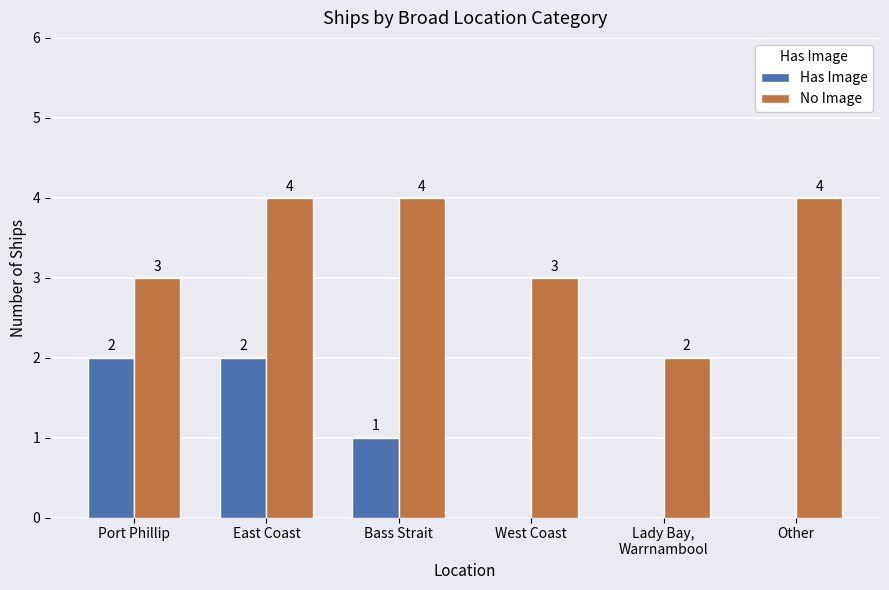

Which series changed the most between East Coast and Bass Strait?

Has Image